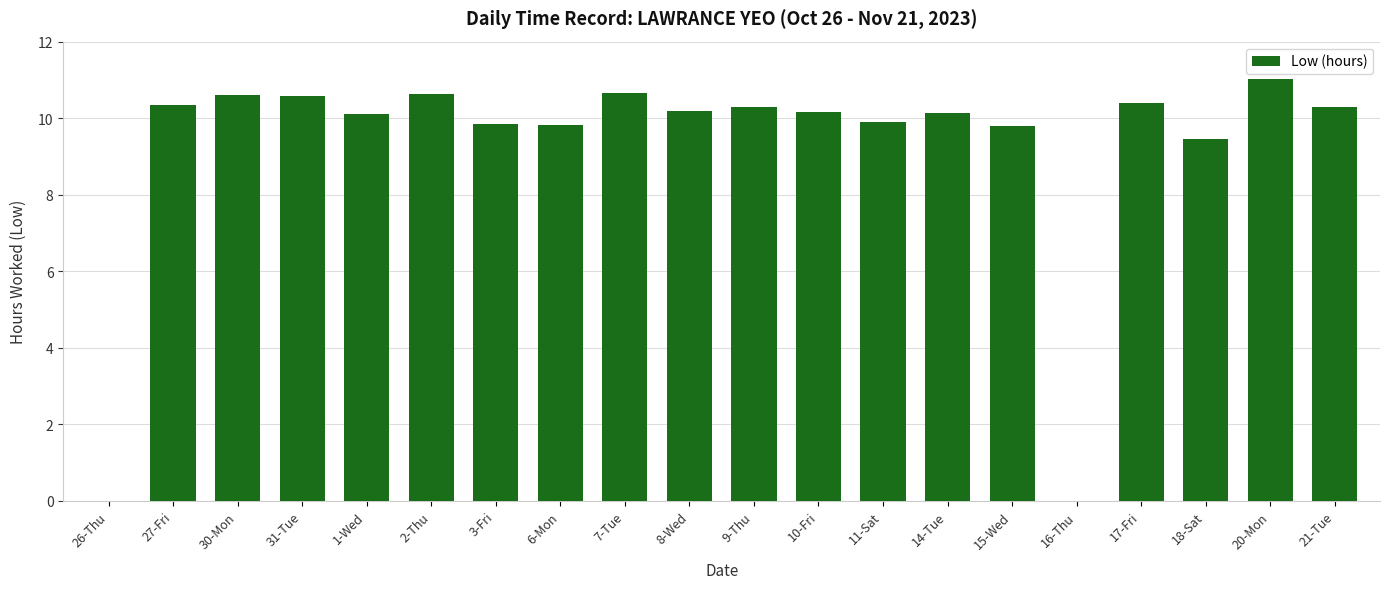

True or false: the data shows 9.9 at 3-Fri.

True